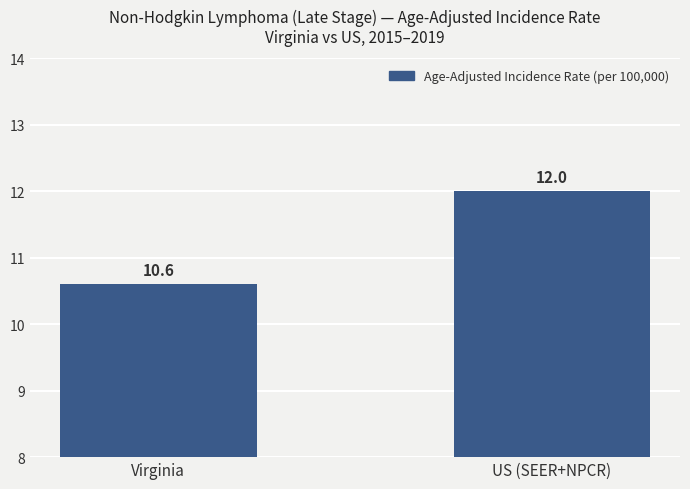

List the labels in order of value, largest first.

US (SEER+NPCR), Virginia